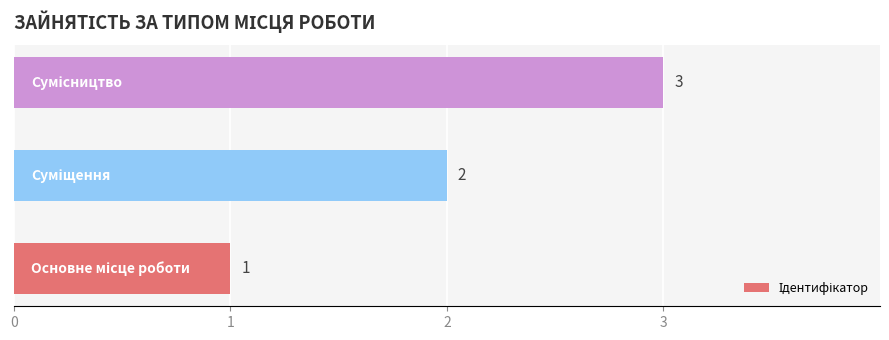

What is the sum of all values?

6